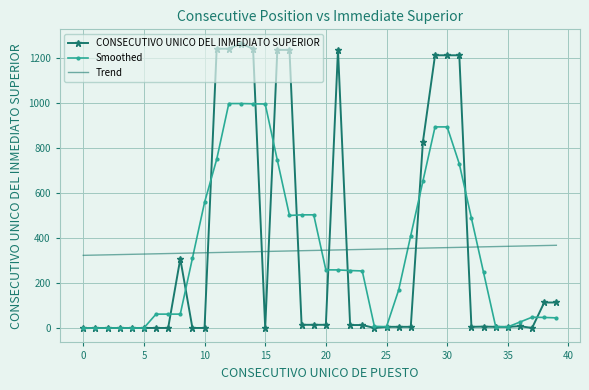

True or false: Smoothed and Trend cross at least once.

True